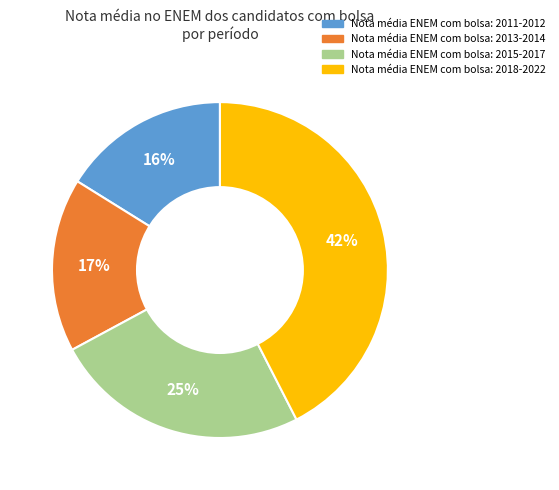

To the nearest percent, what is the average slice percentage?

25%